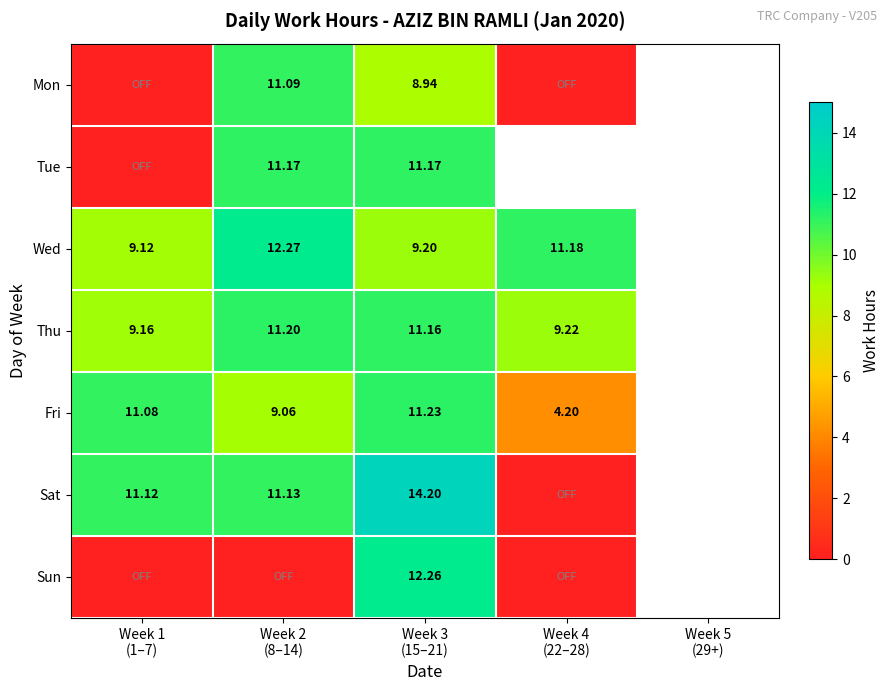

Rank the series by their maximum value, from highest to lowest.

Sat, Wed, Sun, Fri, Thu, Tue, Mon